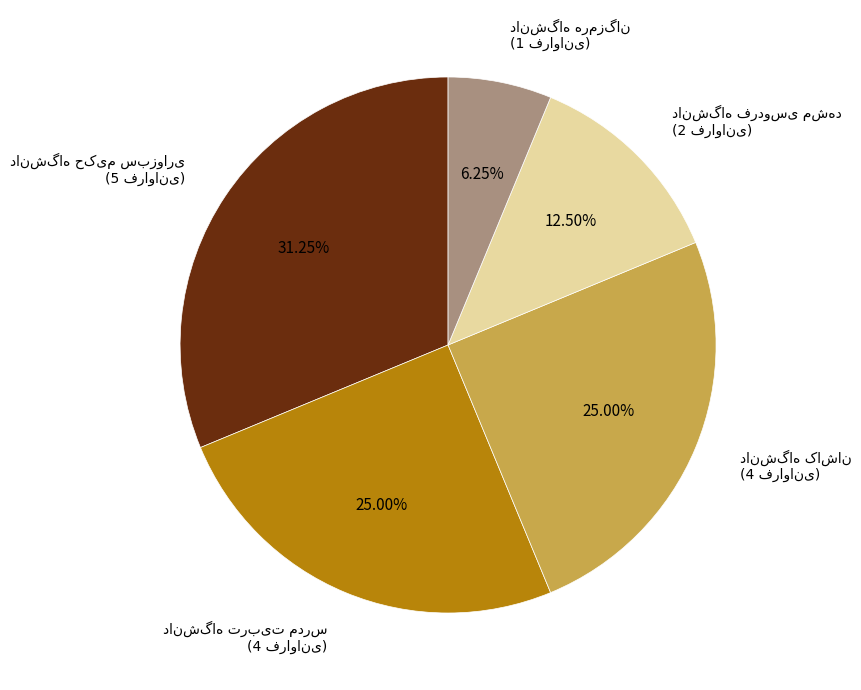

Count the number of slices in the pie.

5